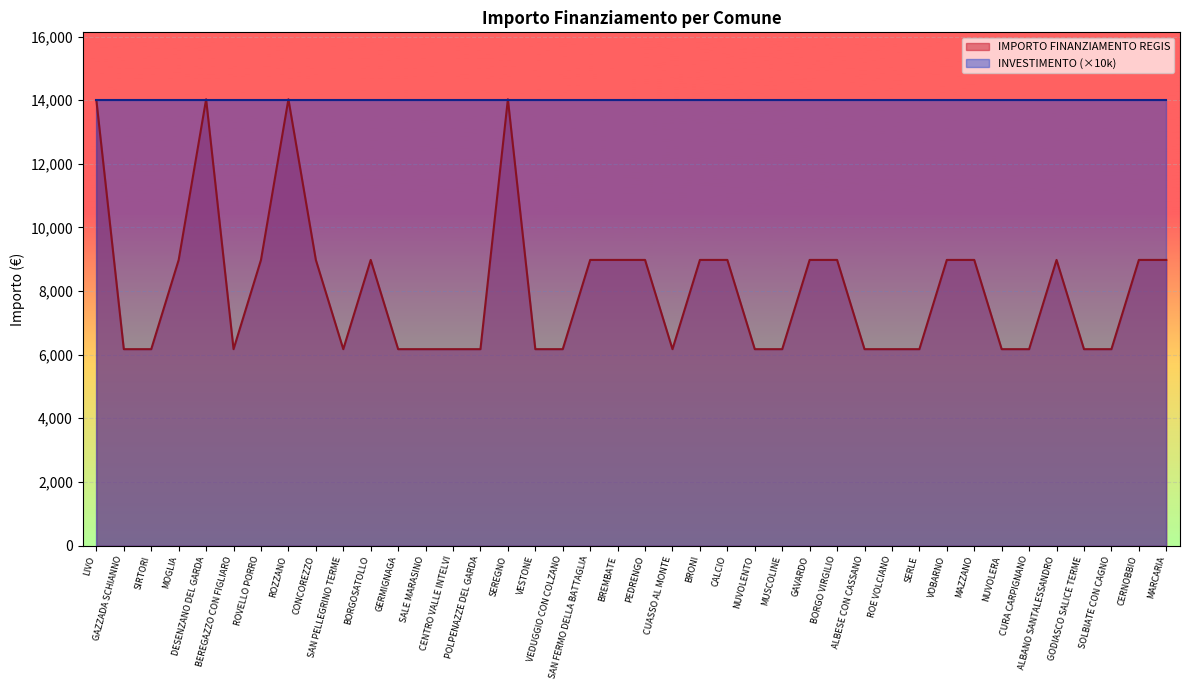

How many points are lower than both their immediate neighbors (excluding endpoints)?

3